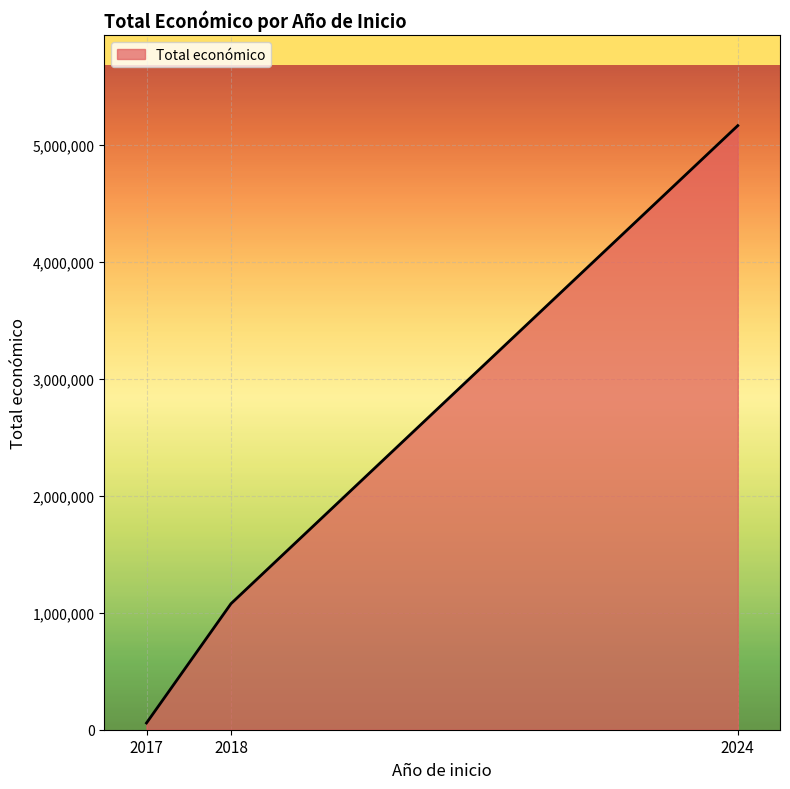

Does the chart have visible grid lines?

Yes